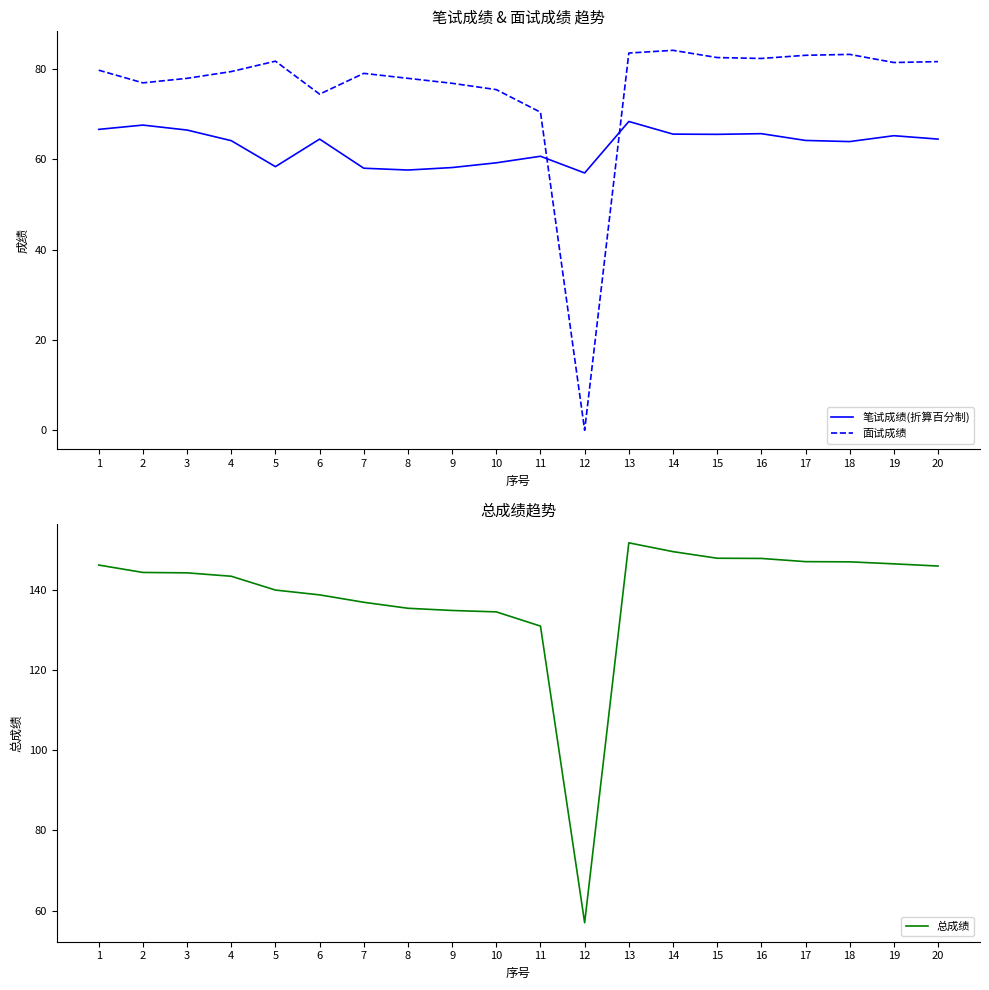

Reading left to right, transcribe all the data shown in this chart.

笔试成绩(折算百分制): 1=66.6	2=67.5	3=66.5	4=64.1	5=58.4	6=64.5	7=58.0	8=57.6	9=58.1	10=59.2	11=60.6	12=57.0	13=68.3	14=65.5	15=65.5	16=65.7	17=64.2	18=63.9	19=65.2	20=64.5
面试成绩: 1=79.7	2=76.9	3=77.9	4=79.4	5=81.7	6=74.4	7=79.0	8=77.9	9=76.8	10=75.4	11=70.4	12=0.0	13=83.5	14=84.1	15=82.5	16=82.3	17=83.0	18=83.2	19=81.4	20=81.6
总成绩: 1=146.3	2=144.4	3=144.3	4=143.5	5=140.1	6=138.8	7=137.0	8=135.5	9=134.9	10=134.6	11=131.1	12=57.0	13=151.8	14=149.7	15=148.0	16=147.9	17=147.2	18=147.1	19=146.6	20=146.1